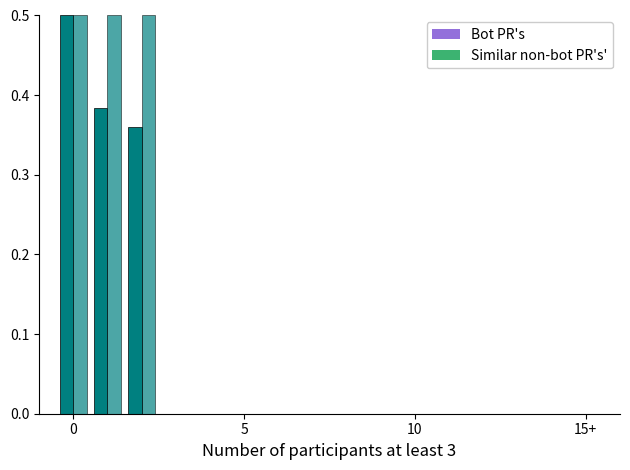

How many groups of bars are there?

3